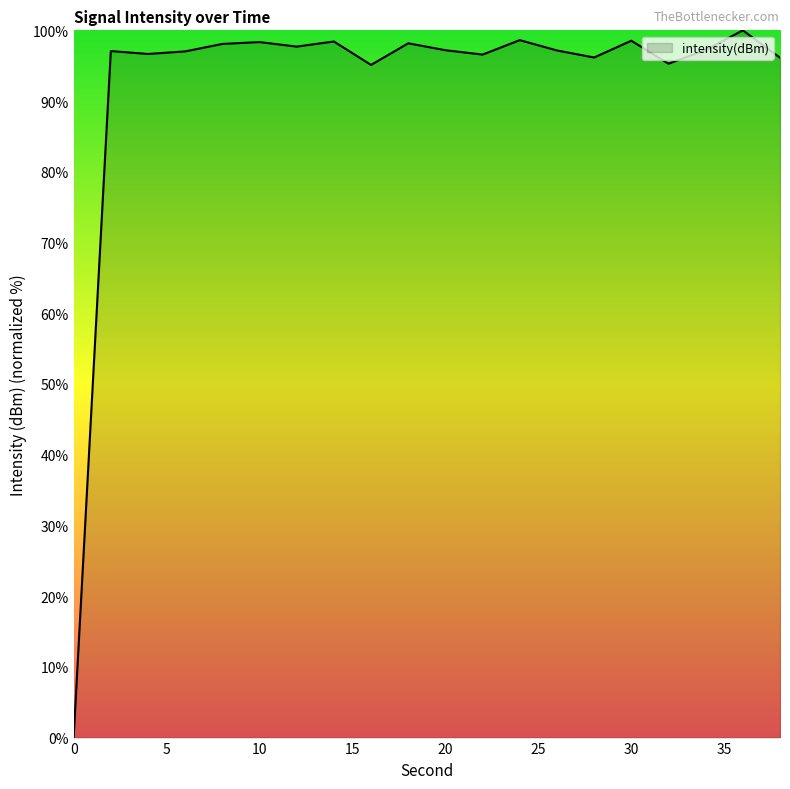

What is the difference between the maximum and minimum values?

100.0